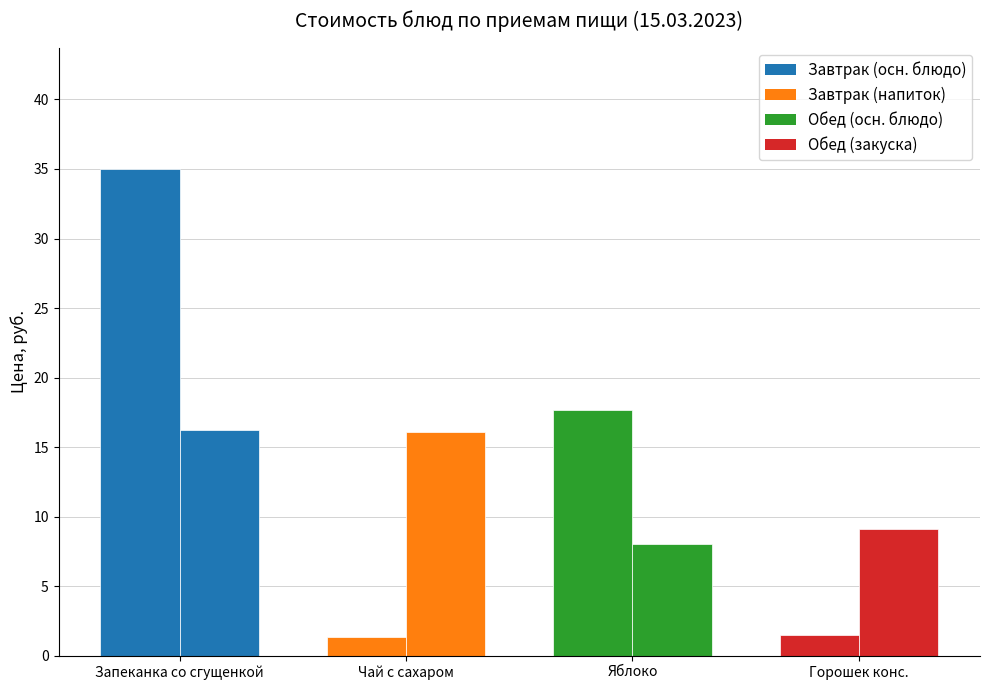

How many bars are there in each group?

2